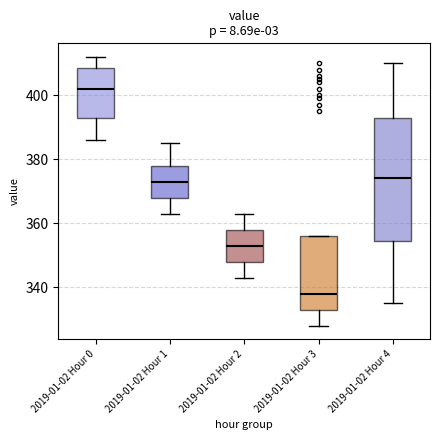

Which box's median line is the highest?

2019-01-02 Hour 0